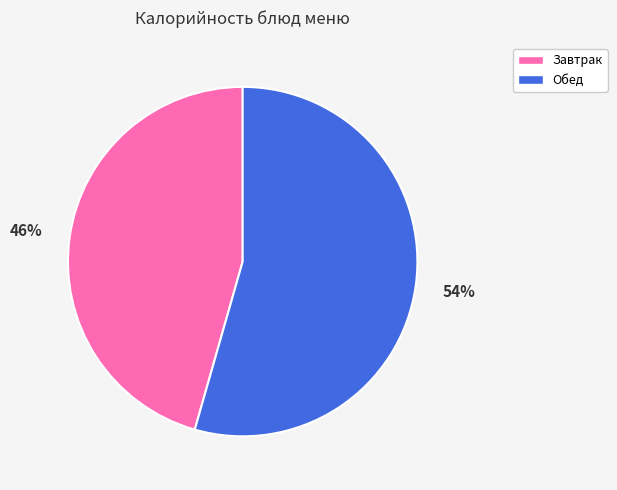

To the nearest percent, what is the combined percentage of Завтрак and Обед?

100%